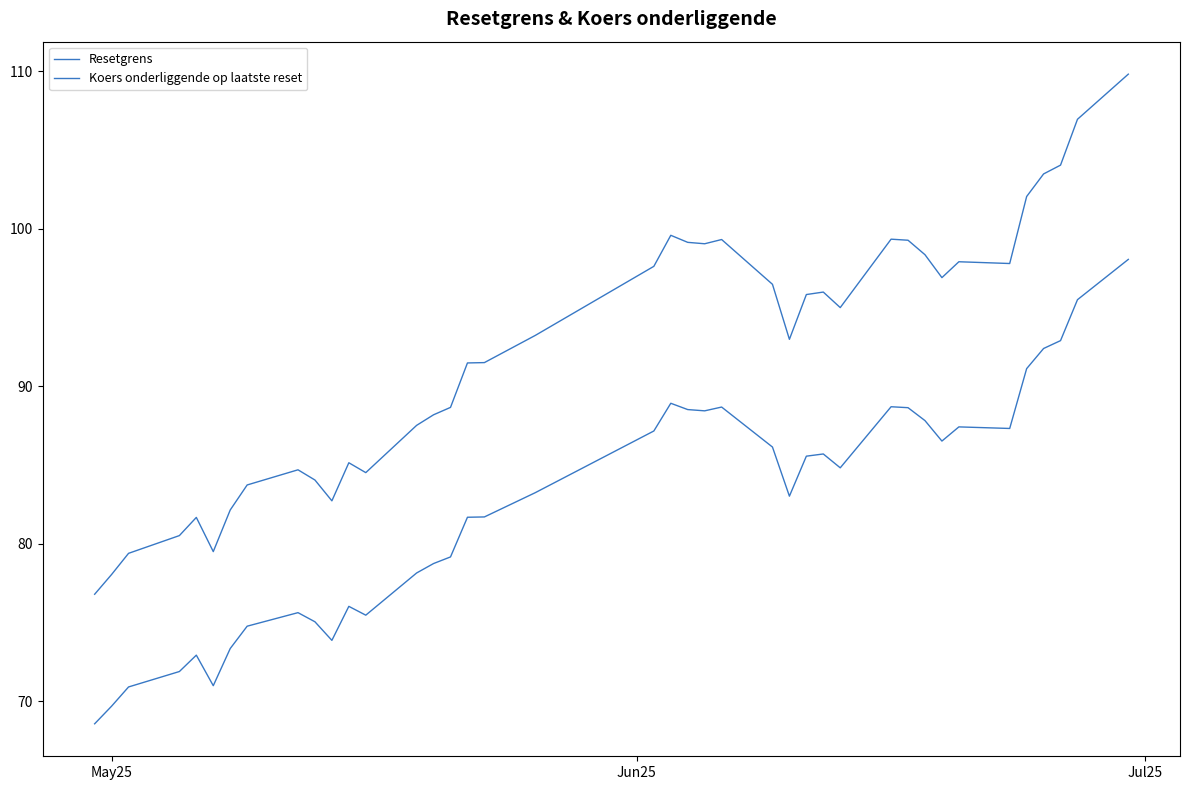

In Resetgrens, how many points are higher than both neighbors (excluding endpoints)?

8